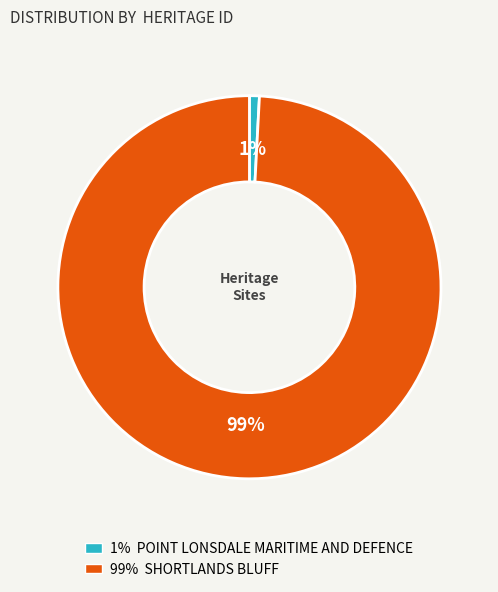

Which has a higher value, 99% SHORTLANDS BLUFF or 1% POINT LONSDALE MARITIME AND DEFENCE?

99% SHORTLANDS BLUFF